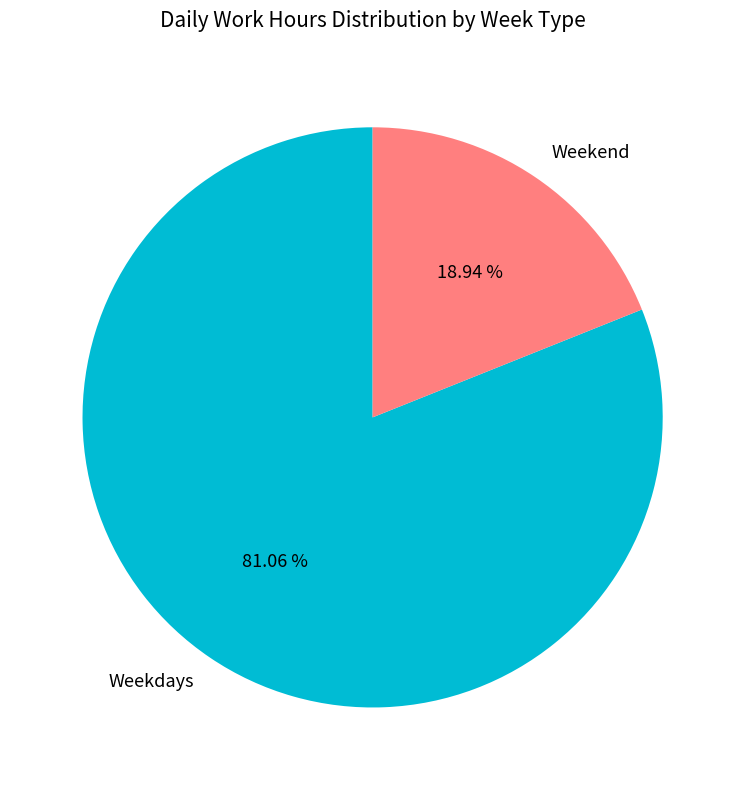

Between Weekdays and Weekend, which is larger?

Weekdays